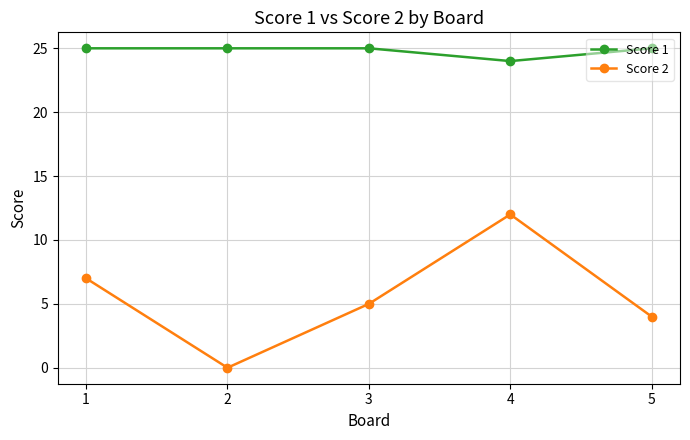

Where is the first local maximum for Score 2?

4